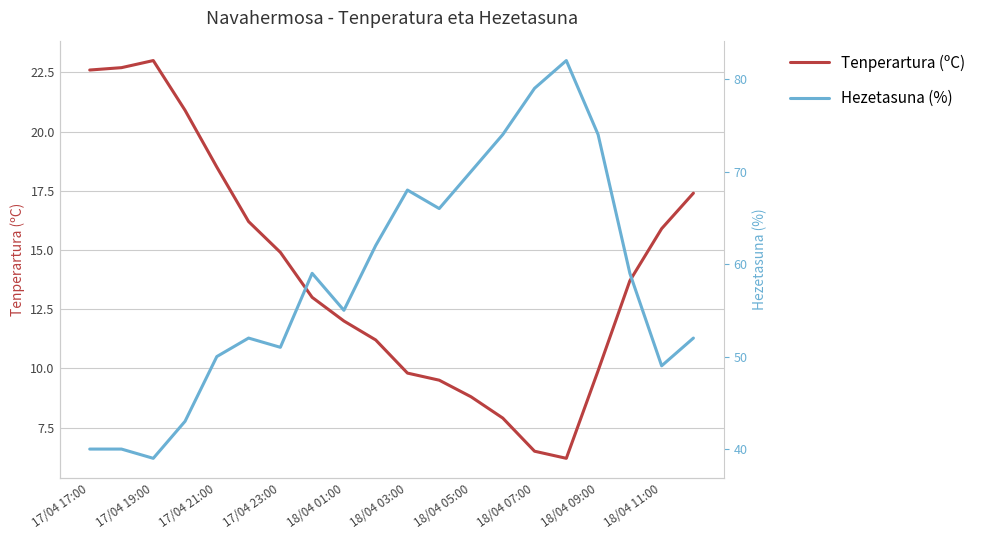

True or false: Tenperartura (ºC) and Hezetasuna (%) intersect in this chart.

False